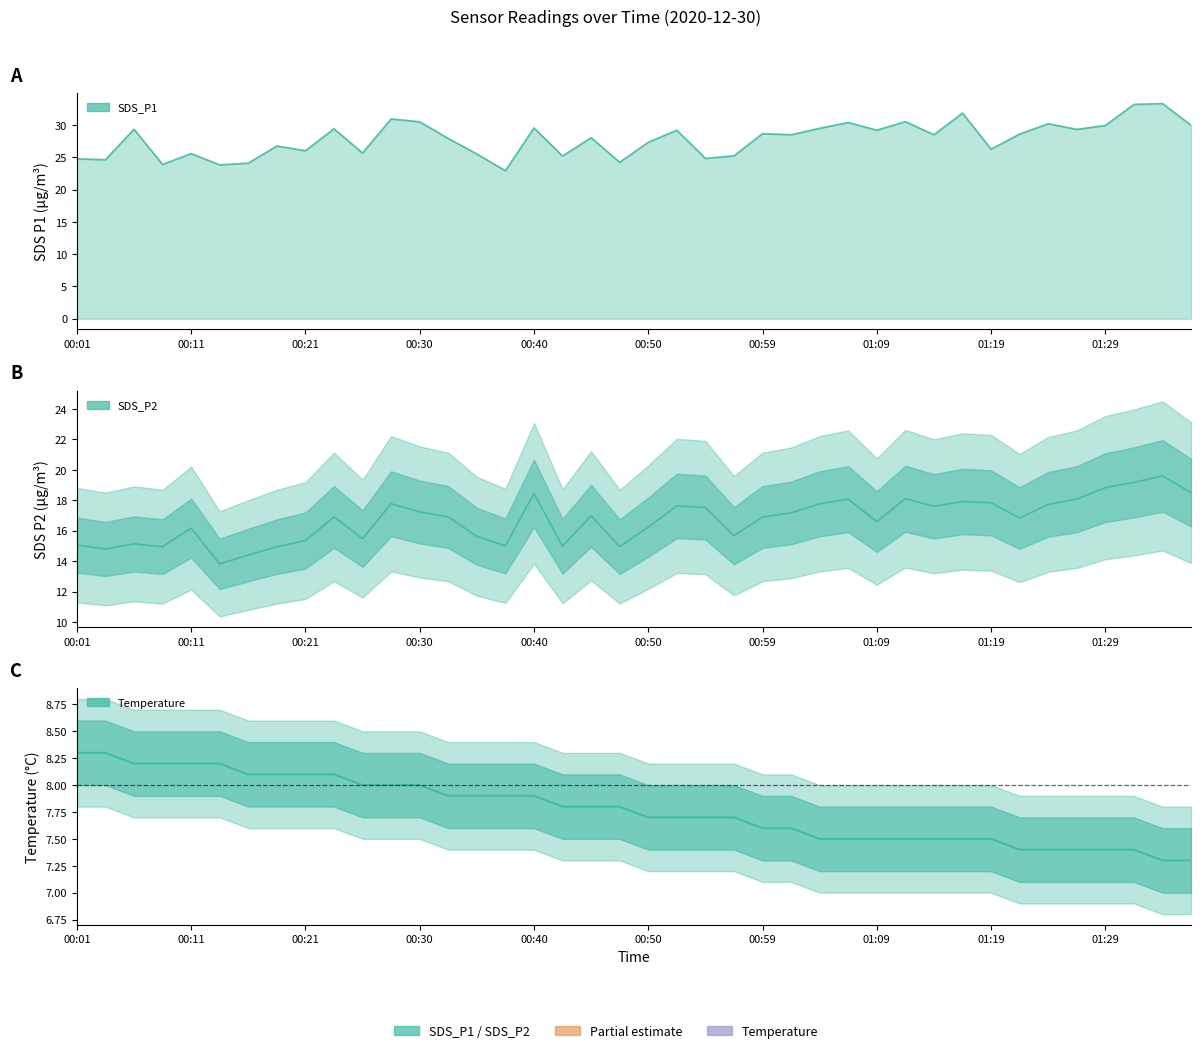

True or false: SDS_P1 and SDS_P2 cross at least once.

False